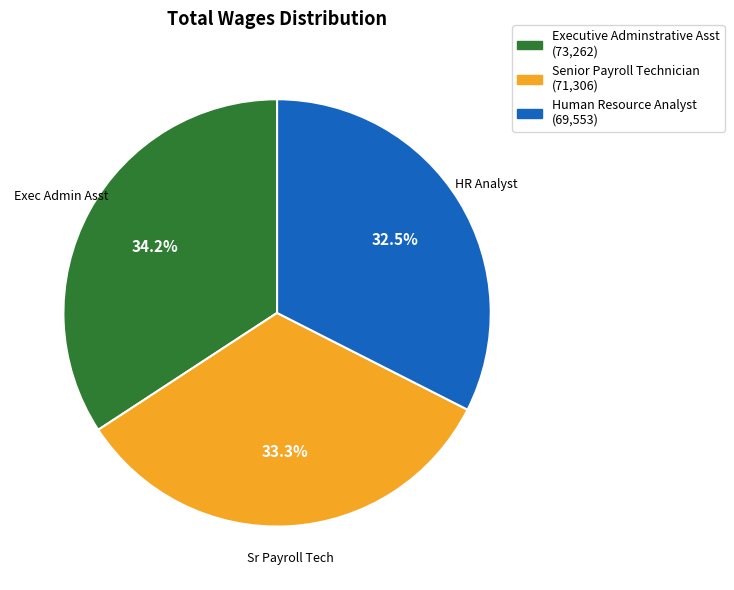

What portion of the pie excludes Senior Payroll Technician?

66.7%